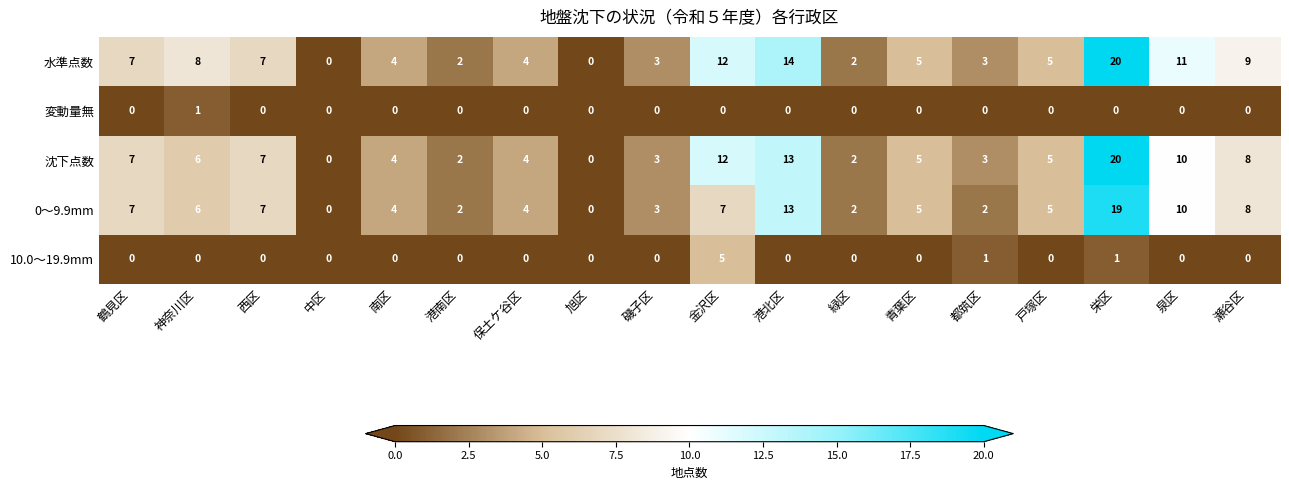

Which series has the largest total across all categories?

水準点数